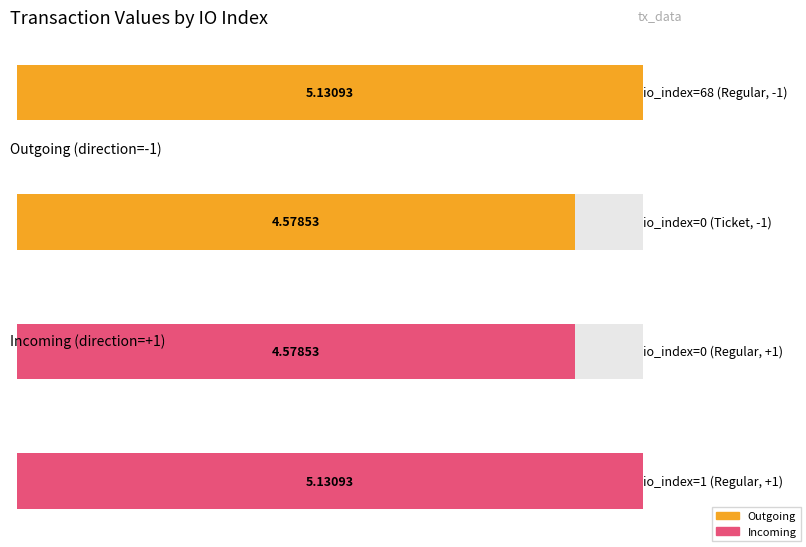

Reading left to right, extract all data points from this chart.

5.1	4.6	4.6	5.1